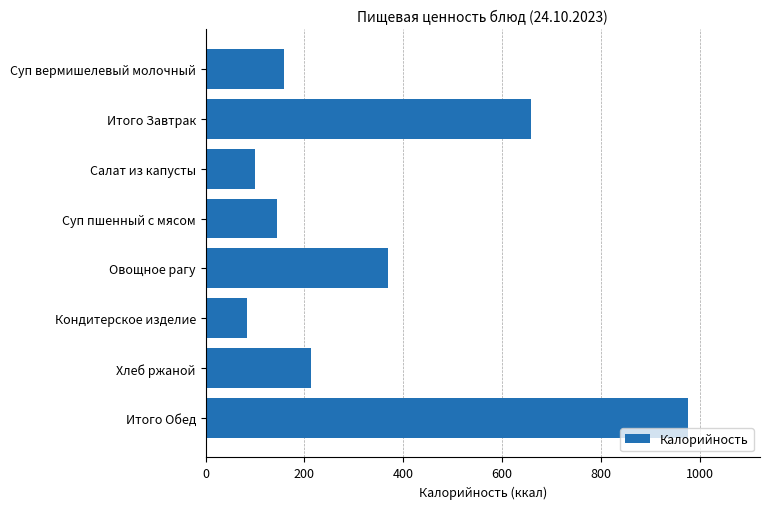

Does the chart contain any negative values?

No